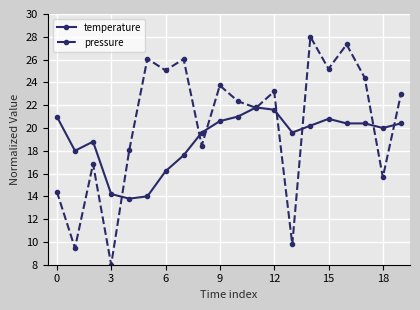

How many interior local peaks does the pressure series have?

7